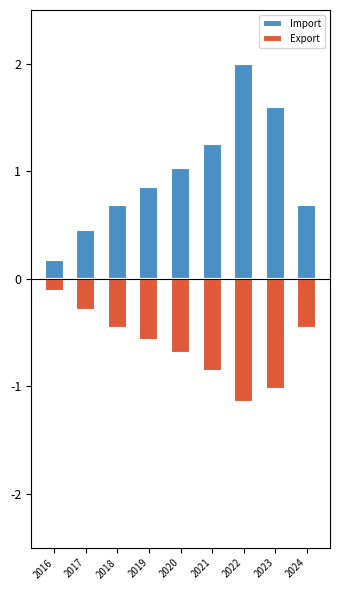

Which series has the largest total across all categories?

Import